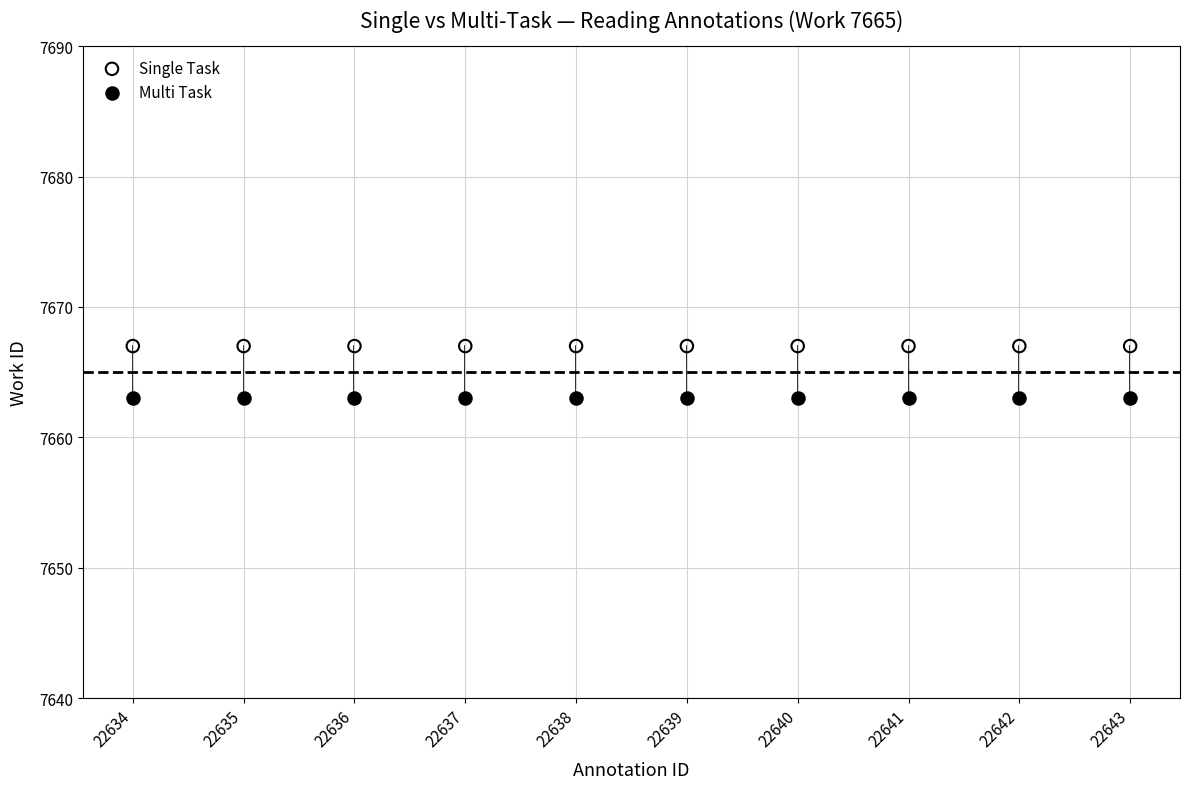

What are all the series names shown in the legend?

Single Task, Multi Task